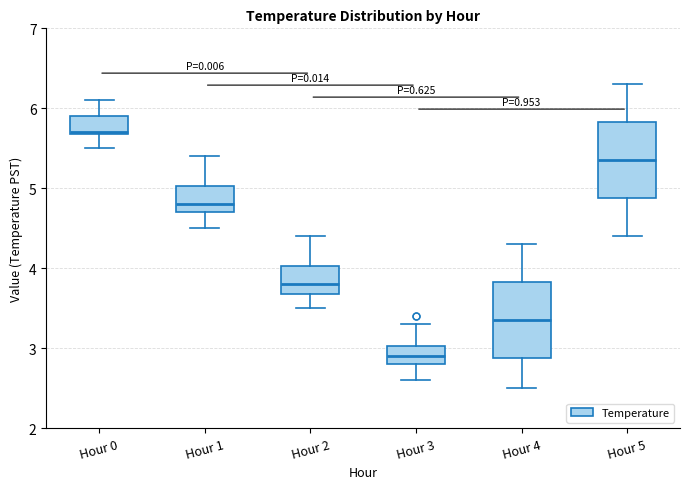

Where is the upper edge of the box for Hour 0 on the y-axis? The values are not printed on the chart, so give them approximately, as read against the axis.

5.9